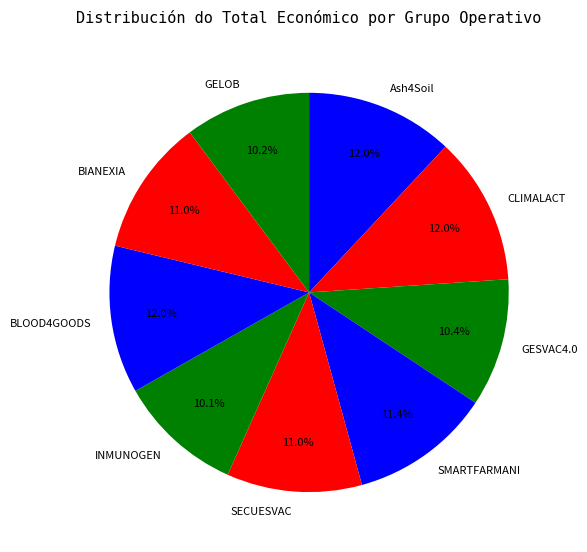

To the nearest percent, what is the difference between the INMUNOGEN and SECUESVAC slice percentages?

1%